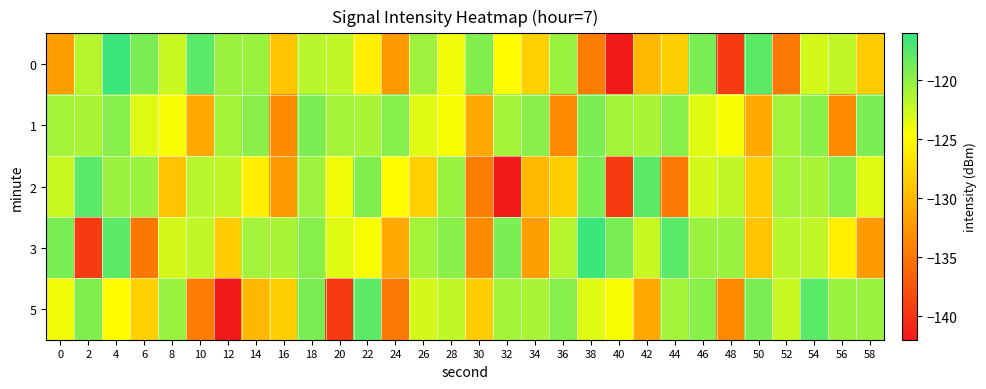

List the series in order of their peak value, lowest first.

1, 2, 5, 0, 3